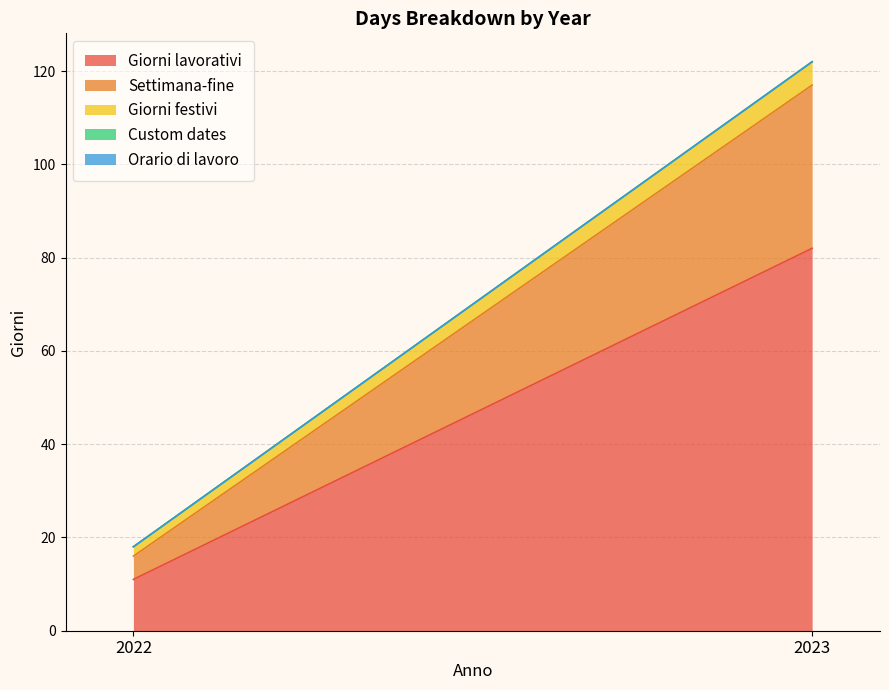

What is the sum of all Settimana-fine values?

40